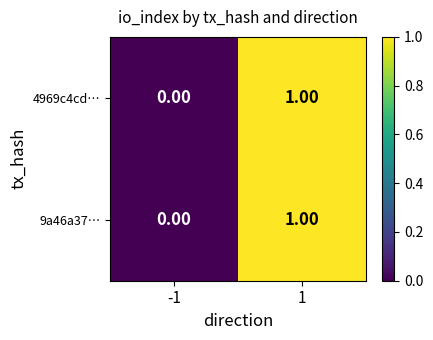

Is the value of 9a46a37… at 1 greater than the value of 4969c4cd… at -1?

Yes